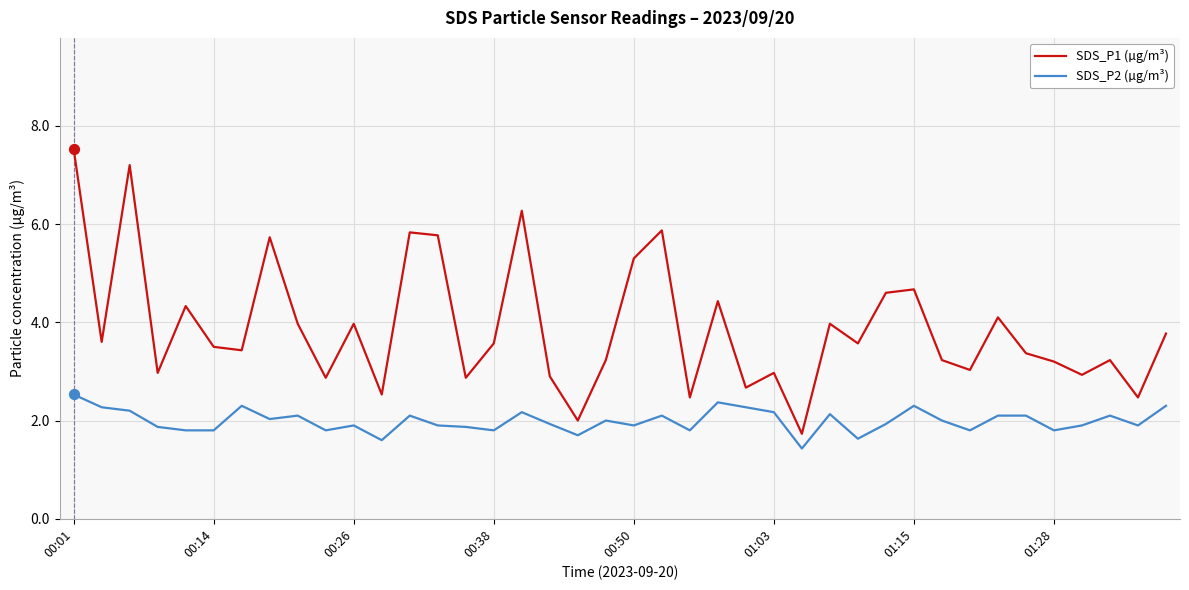

True or false: SDS_P1 (µg/m³) and SDS_P2 (µg/m³) cross at least once.

False